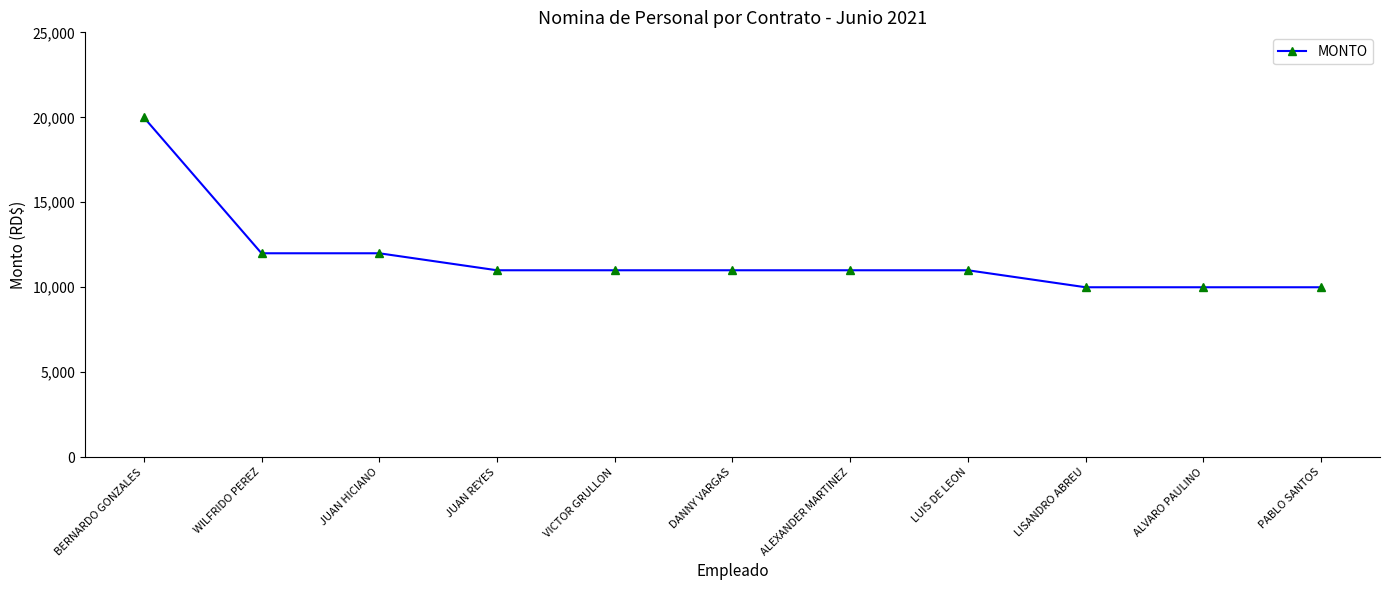

How many values are below 11000?

3